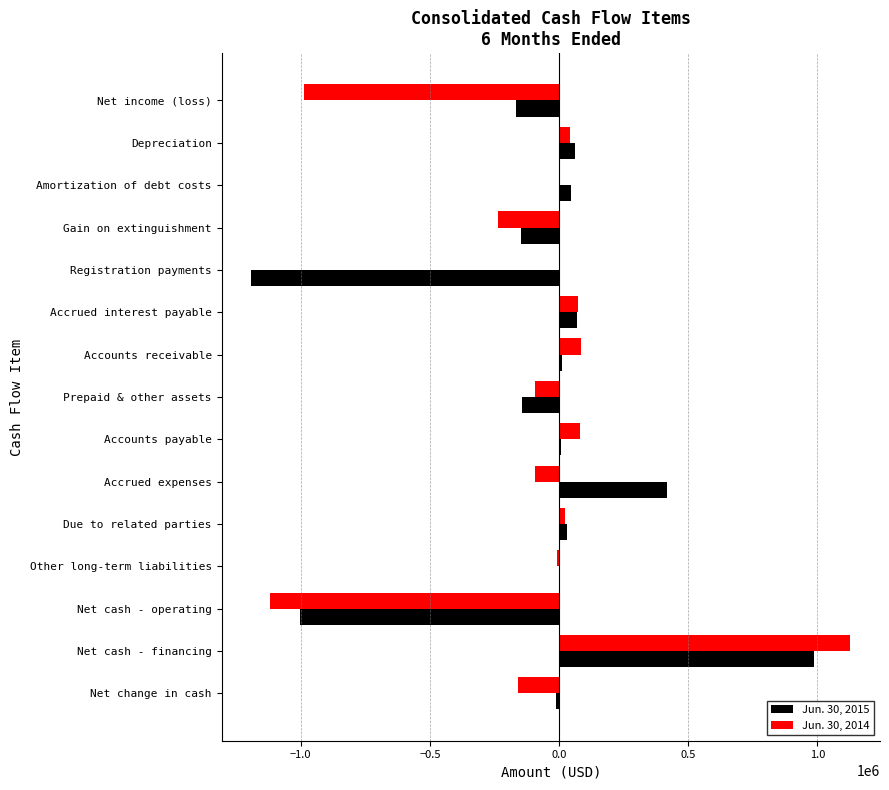

True or false: Jun. 30, 2015 has a value of 987858 at Net cash - financing.

True